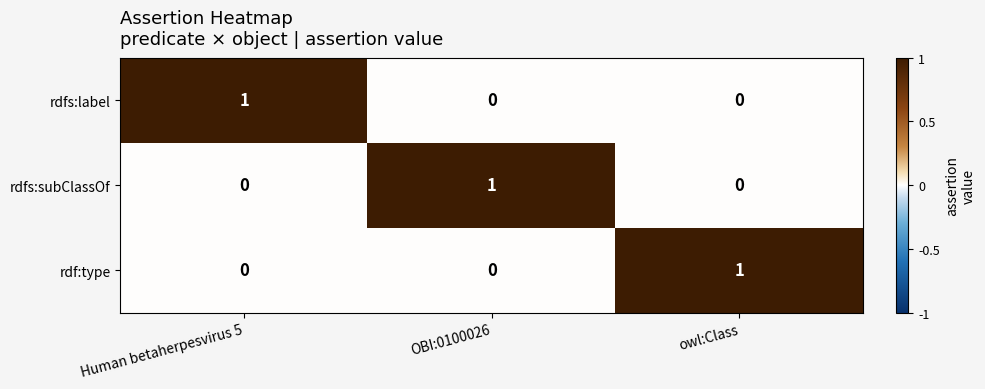

Count the rdf:type values in the range 0 to 1.

3